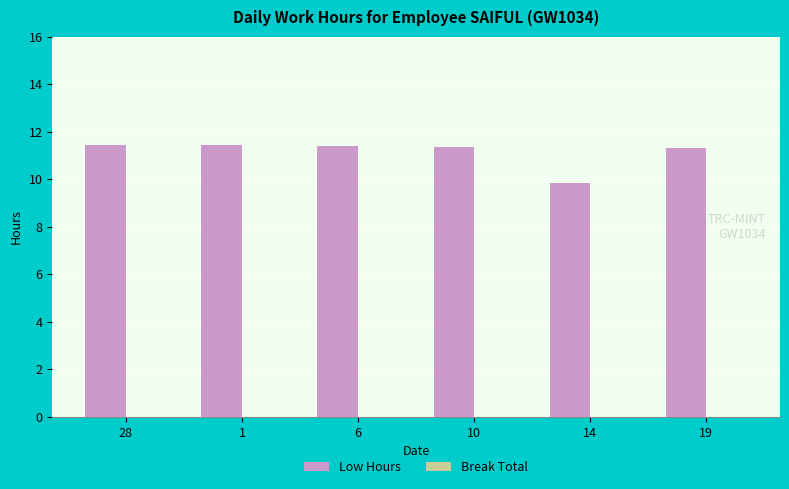

At which label does the data first exceed 11?

28